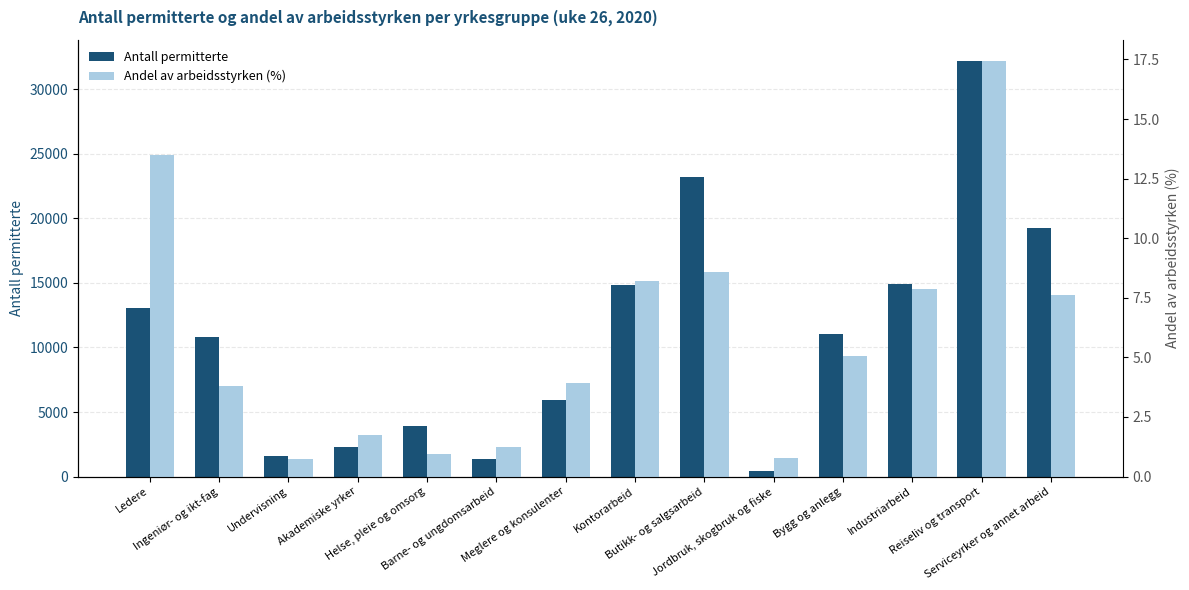

What position from the right is Bygg og anlegg?

4